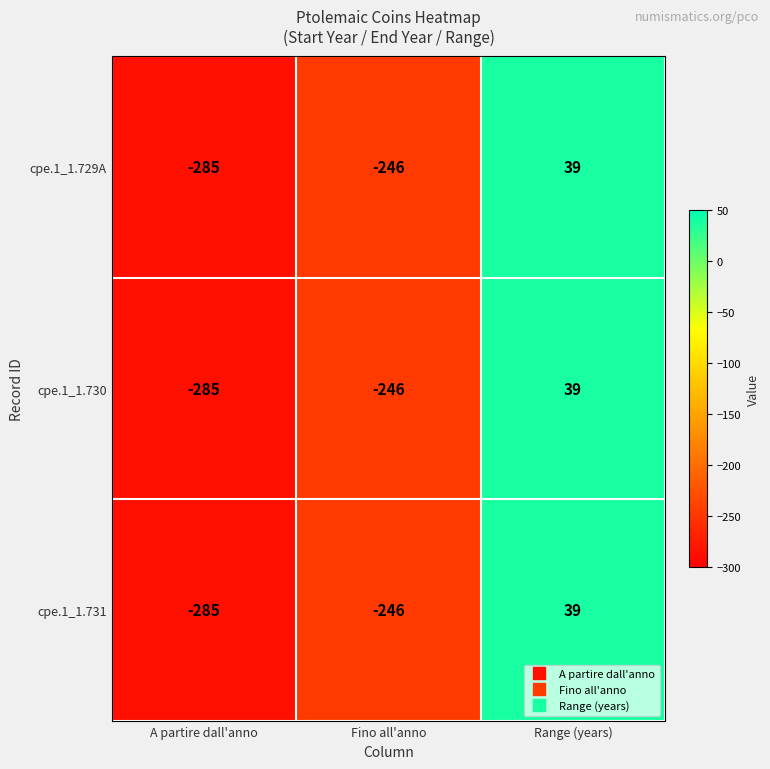

At which label does cpe.1_1.729A reach its minimum?

A partire dall'anno